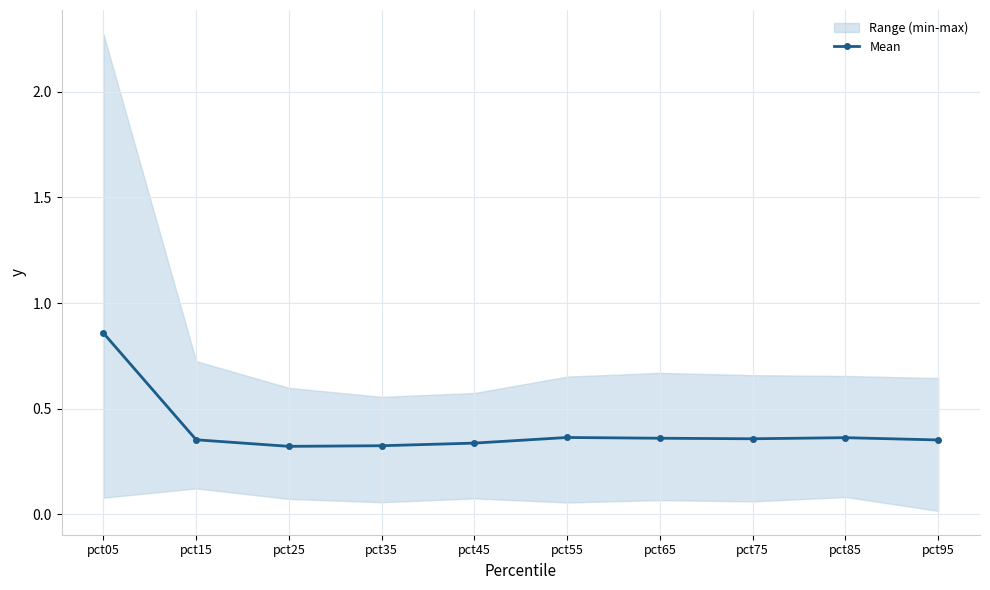

Is it true that the value at pct55 is 0.4?

True